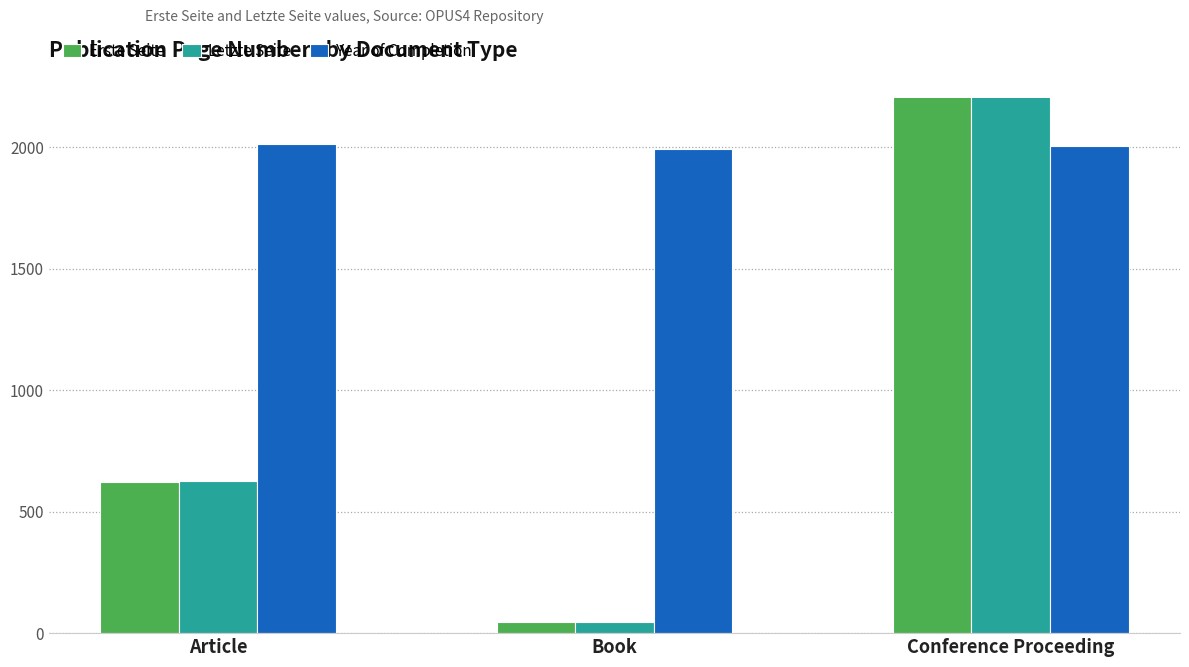

Is the value of Year of Completion at Article greater than the value of Letzte Seite at Book?

Yes